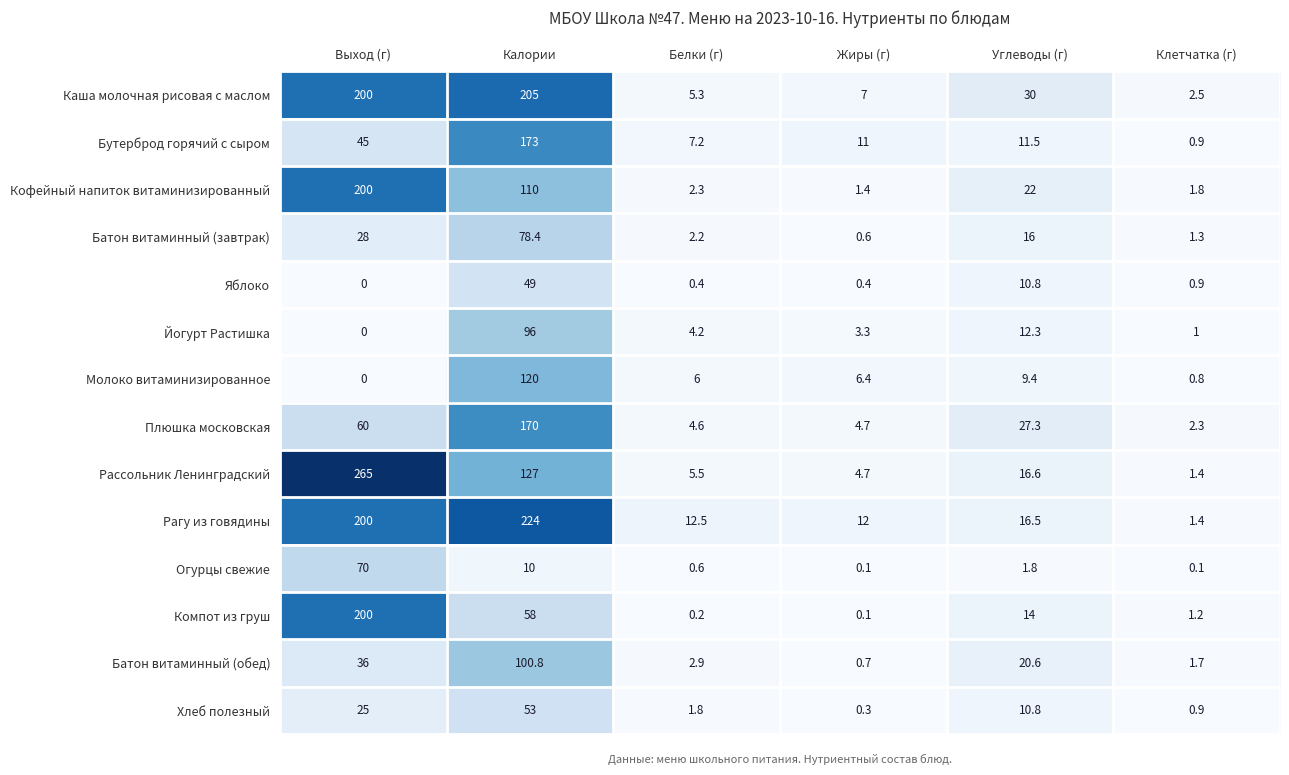

How many data points in Плюшка московская are less than 27?

3